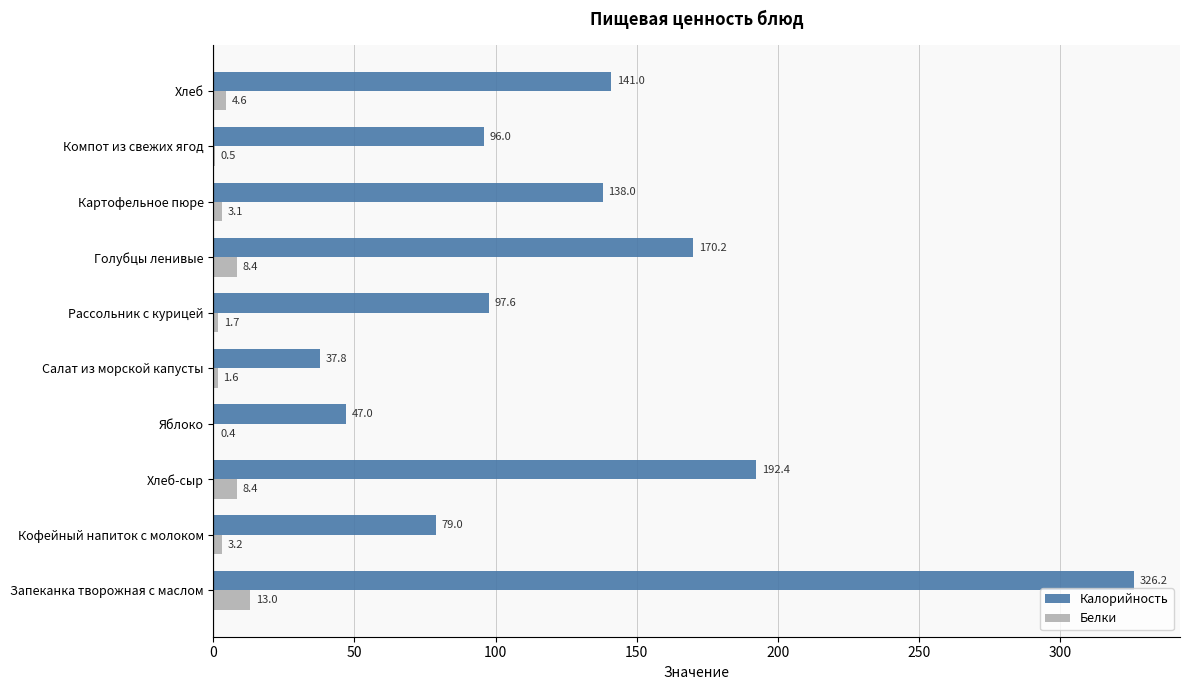

Between Яблоко and Хлеб, which series saw the biggest shift?

Калорийность